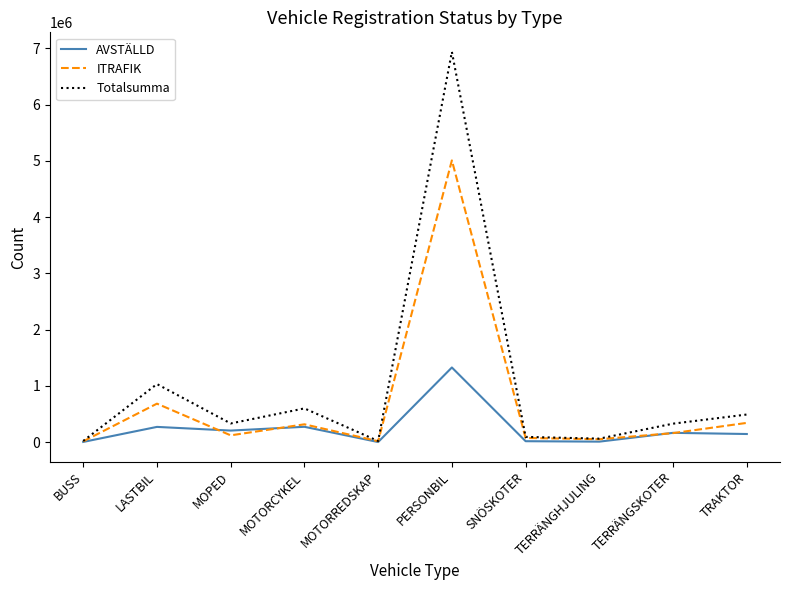

True or false: AVSTÄLLD and ITRAFIK intersect in this chart.

True